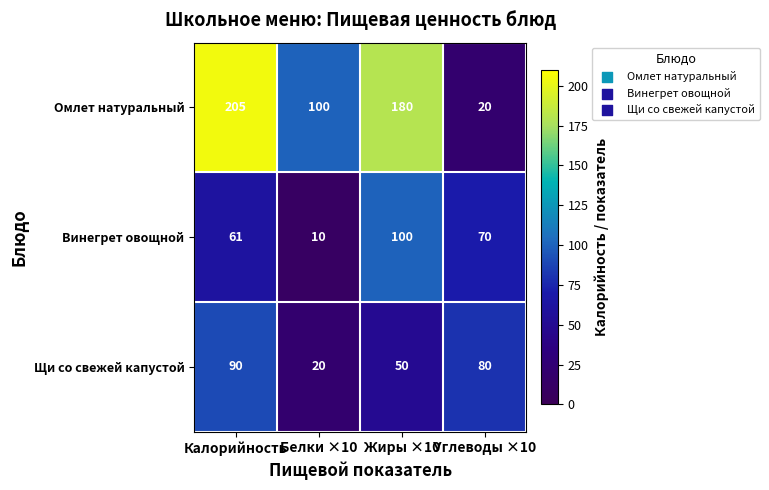

Rank the series at Калорийность from lowest to highest value.

Винегрет овощной, Щи со свежей капустой, Омлет натуральный